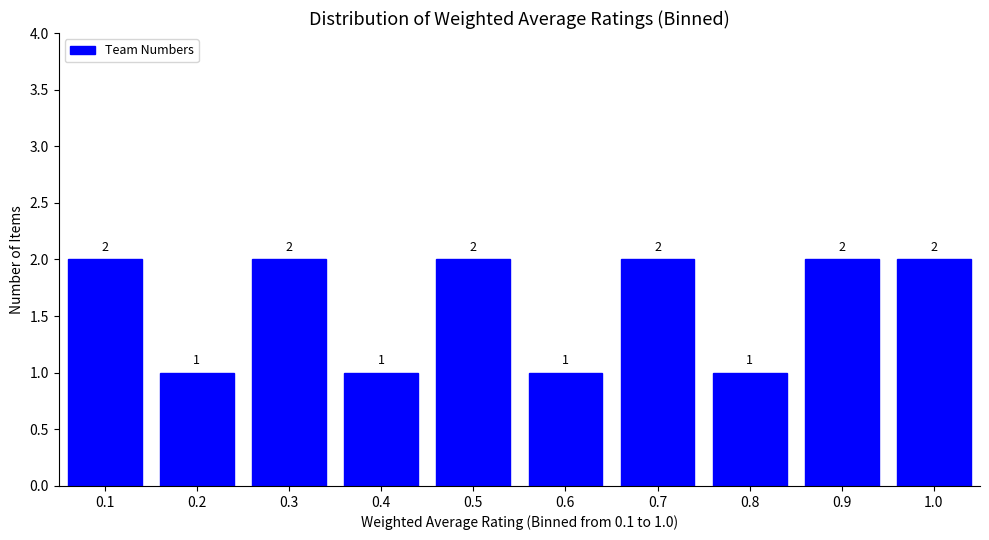

Reading left to right, list all the values displayed in this chart.

2	1	2	1	2	1	2	1	2	2